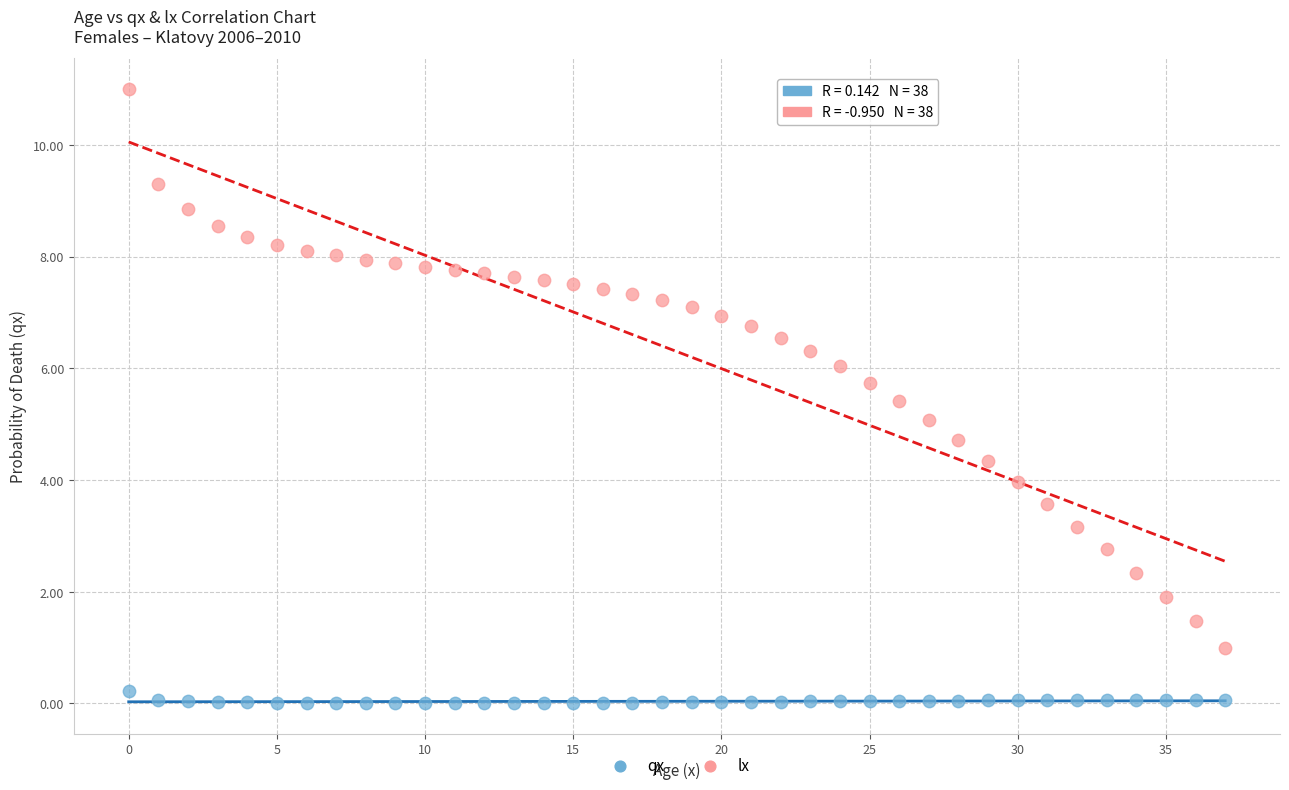

How many points are shown in the scatter plot?

76